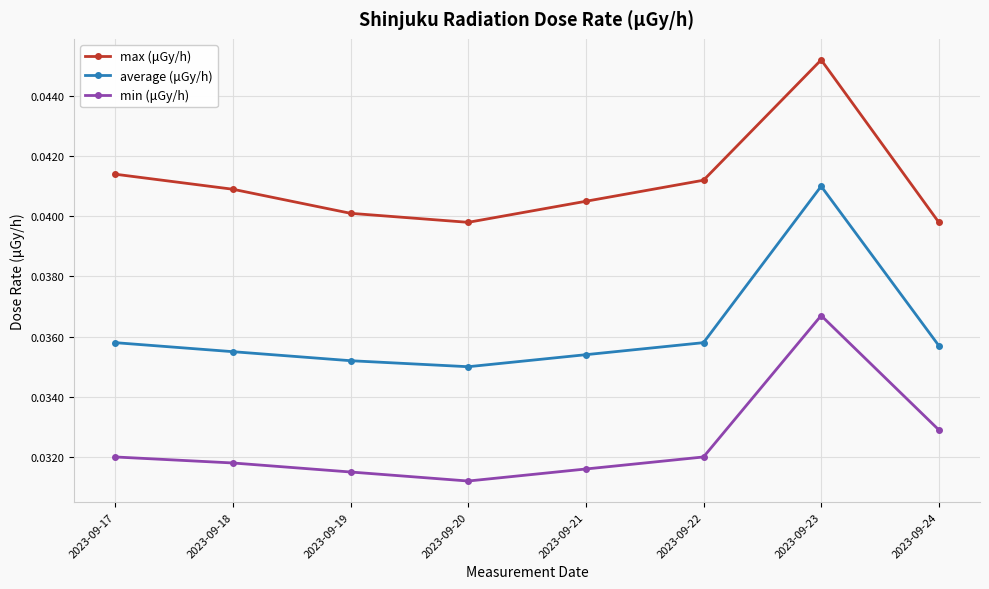

At 2023-09-19, list the series in order from largest to smallest.

max (μGy/h), average (μGy/h), min (μGy/h)